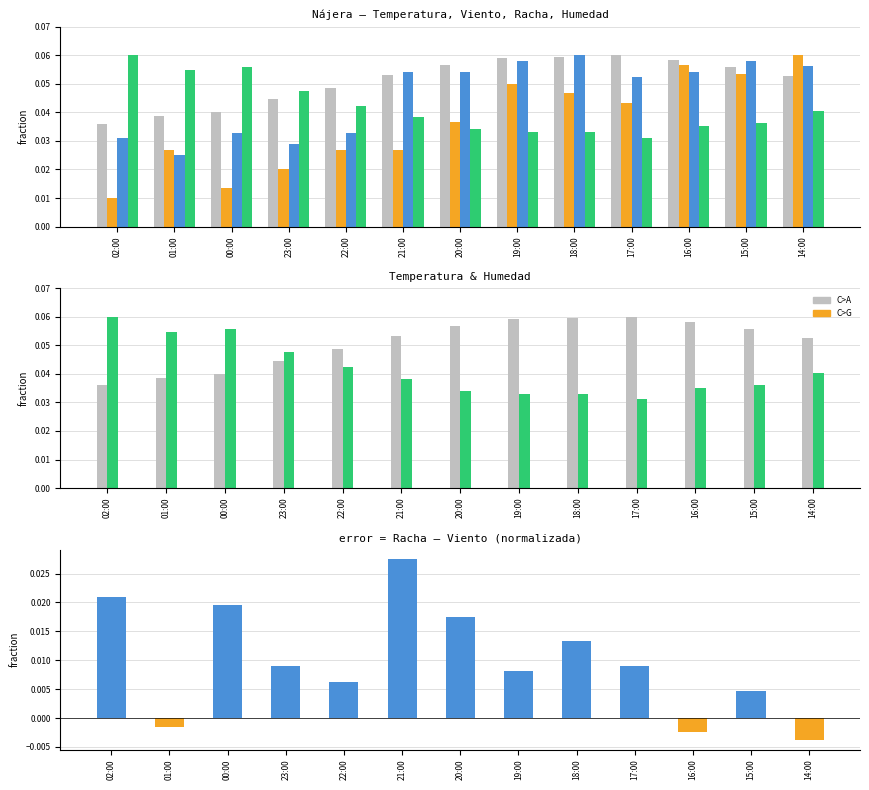

Where does the Racha - Viento (norm) series first go above 0?

02:00